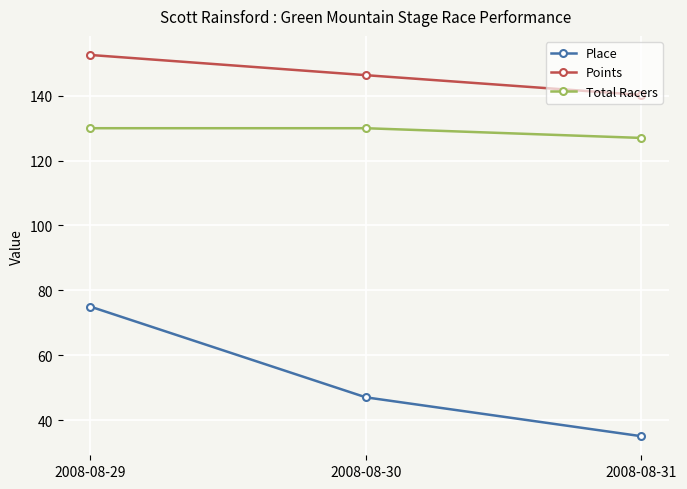

What is the difference between the maximum and minimum values in the Place series?

40.0